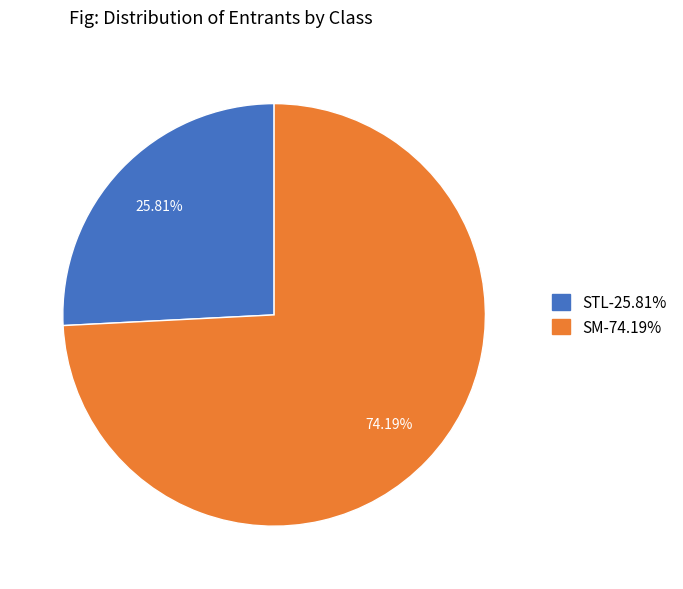

True or false: STL accounts for 26% of the total.

True